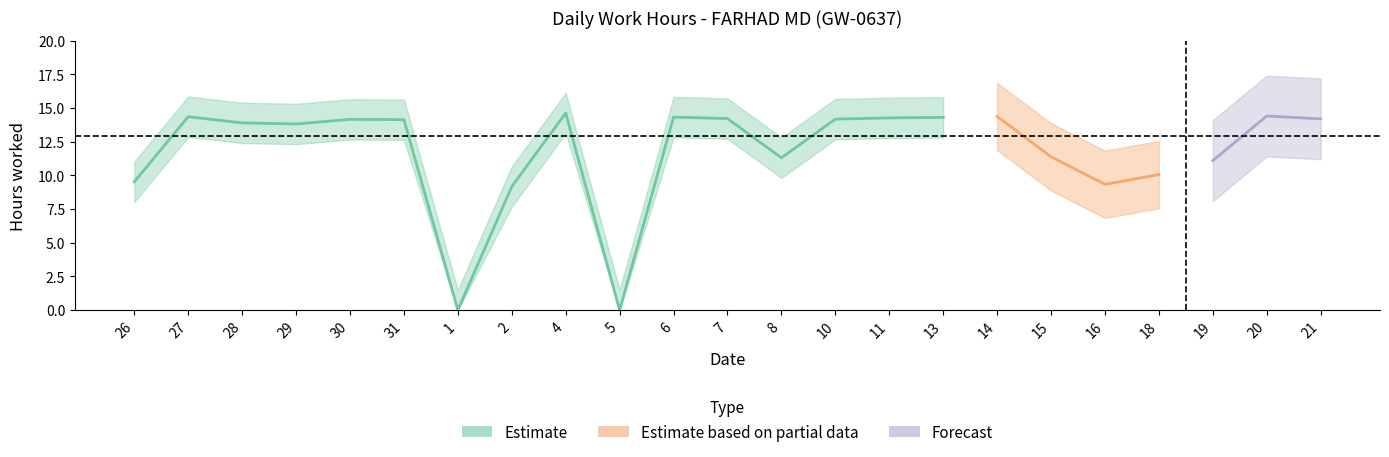

Reading left to right, list all the values displayed in this chart.

26=9.5	27=14.4	28=13.9	29=13.8	30=14.2	31=14.1	1=0.0	2=9.2	4=14.6	5=0.0	6=14.3	7=14.2	8=11.3	10=14.2	11=14.3	13=14.3	14=14.4	15=11.4	16=9.3	18=10.1	19=11.1	20=14.4	21=14.2